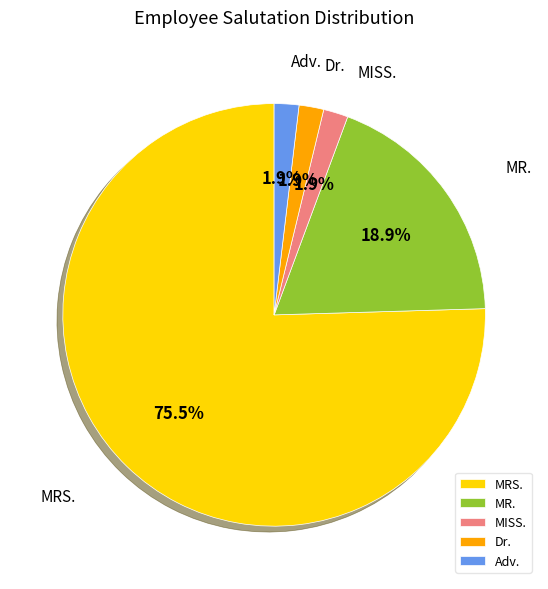

What percentage is the Adv. slice, to the nearest percent?

2%